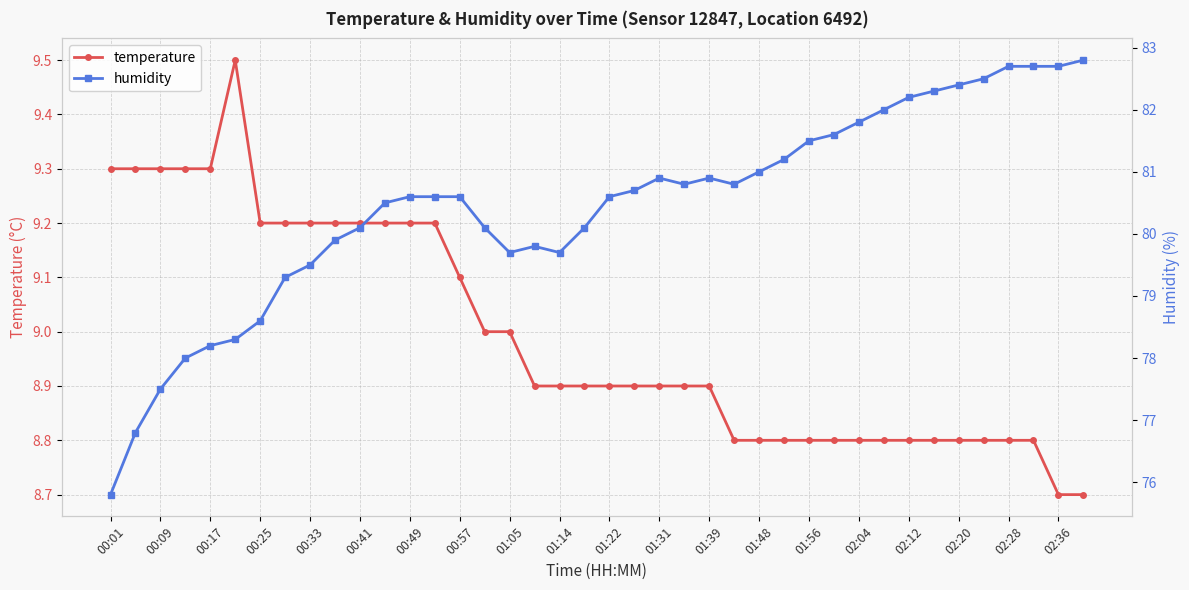

What is the maximum value shown in the chart?

82.8